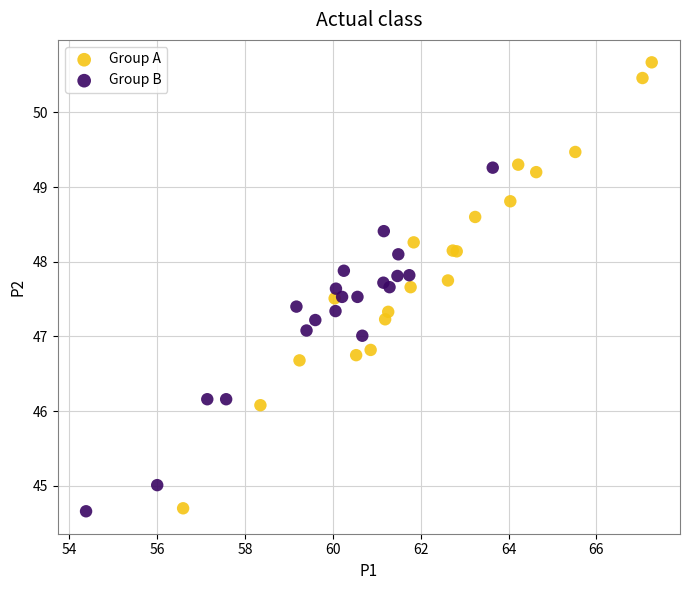

Which series has the widest spread of Y values?

Group A